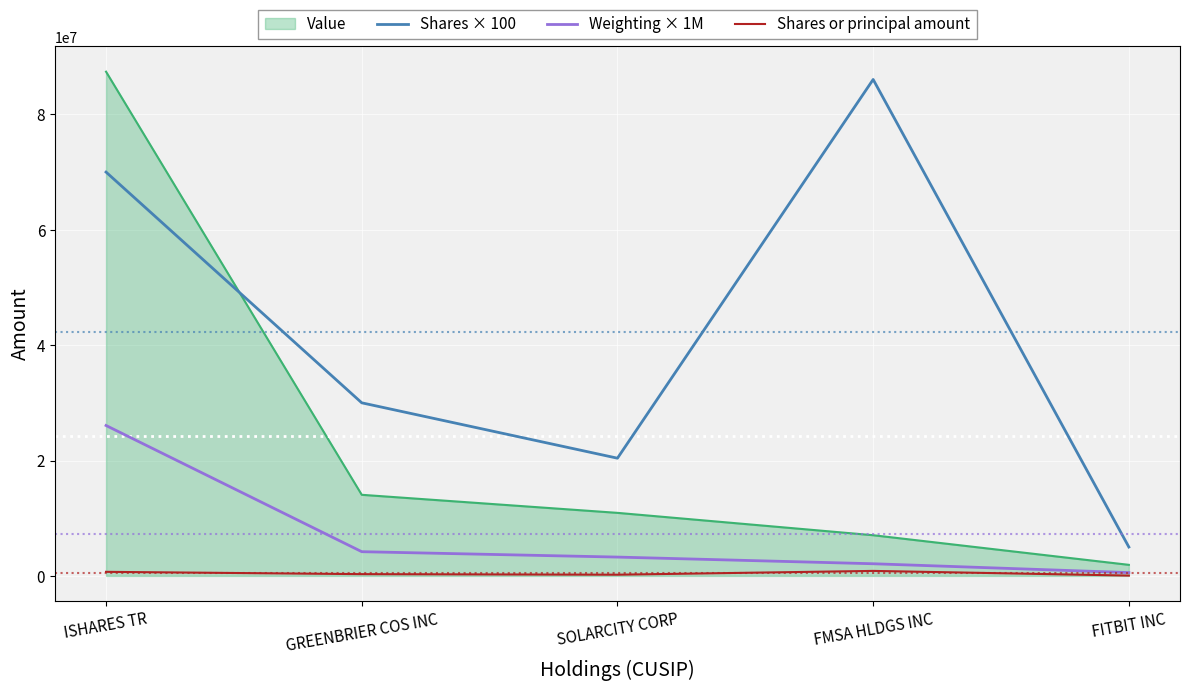

Is it true that Weighting × 1M equals 3258000 at SOLARCITY CORP?

True